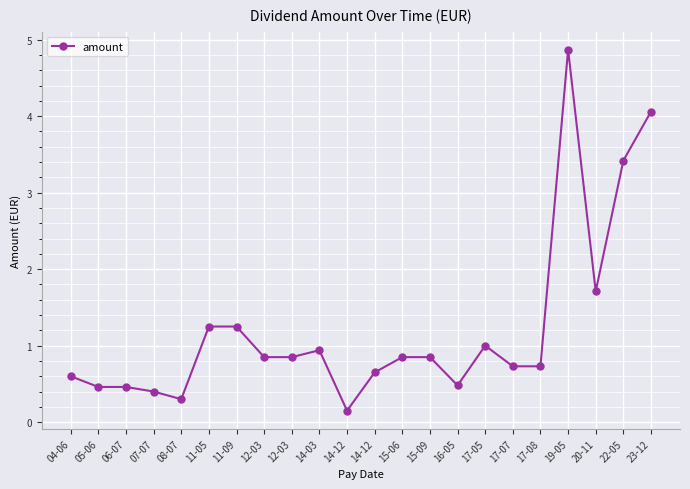

Which label corresponds to the largest value in the chart?

19-05